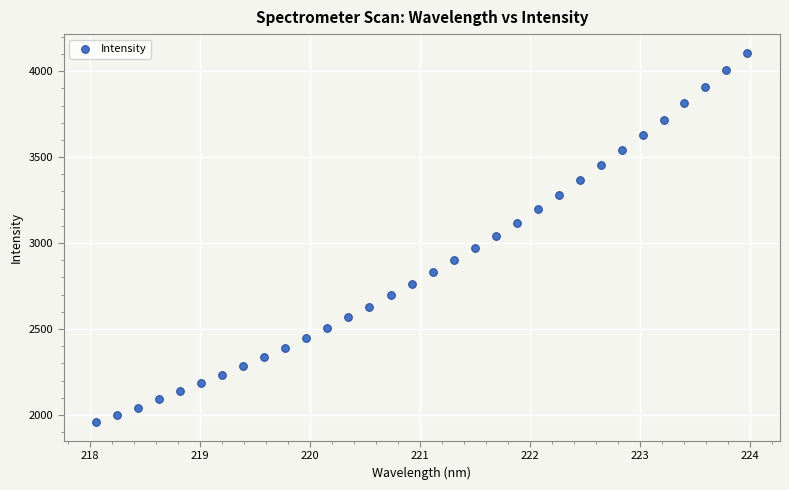

What is the range of X values (max minus min)?

5.9